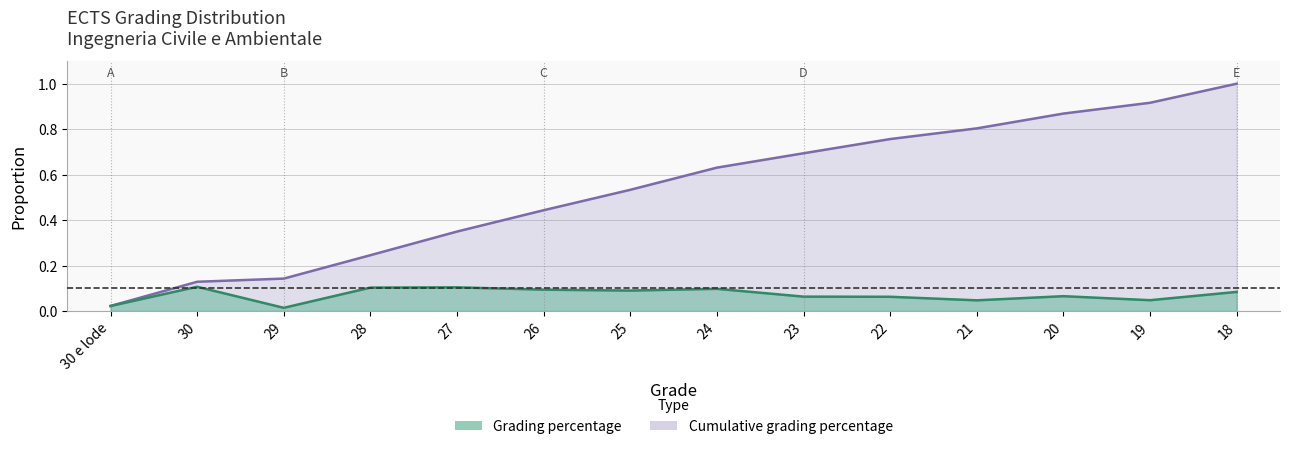

Does the chart display data point markers on the line(s)?

No